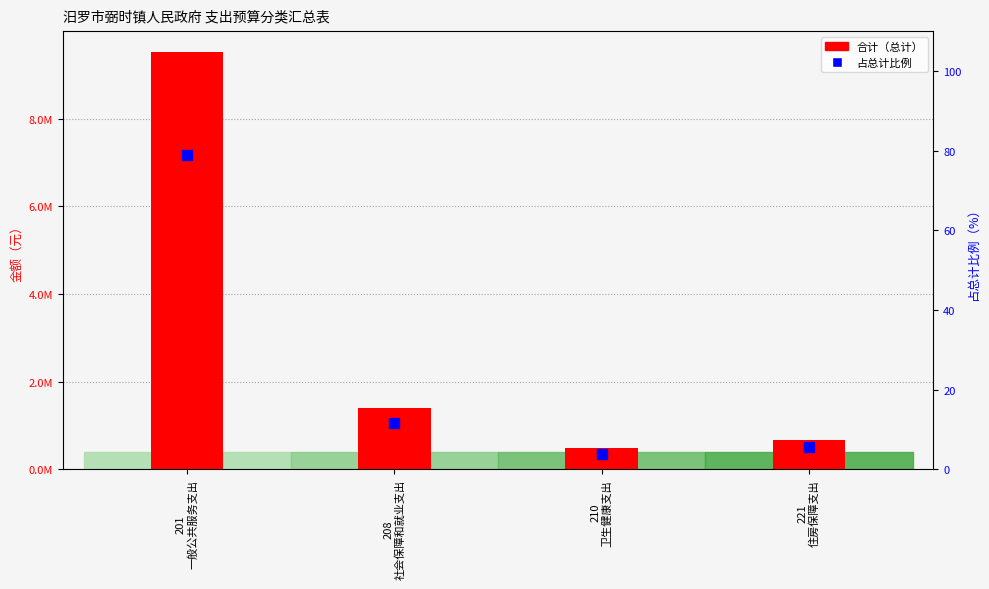

What is the minimum value shown in the chart?

3.9